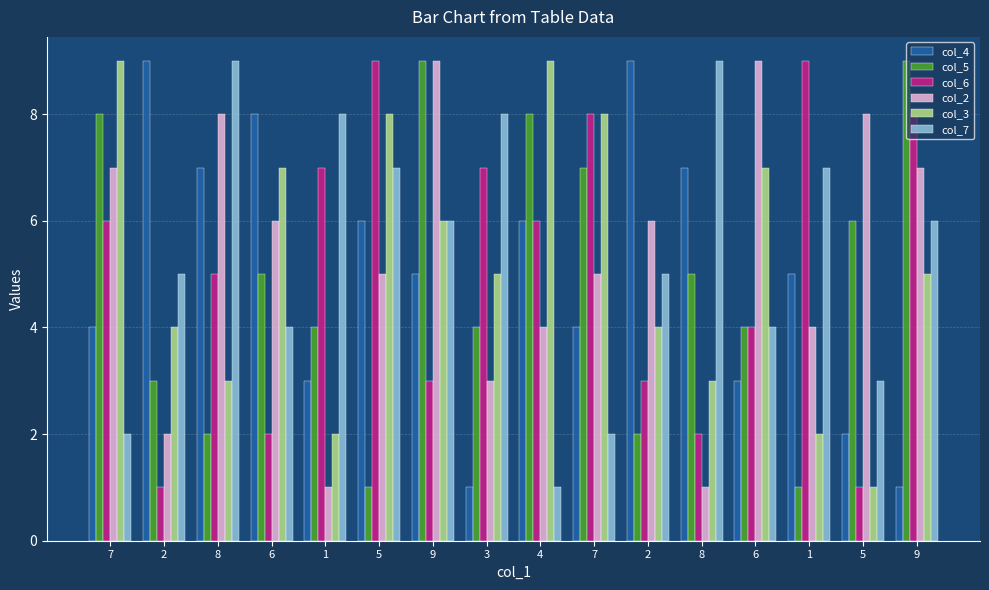

How many data points in col_7 are less than 6?

8